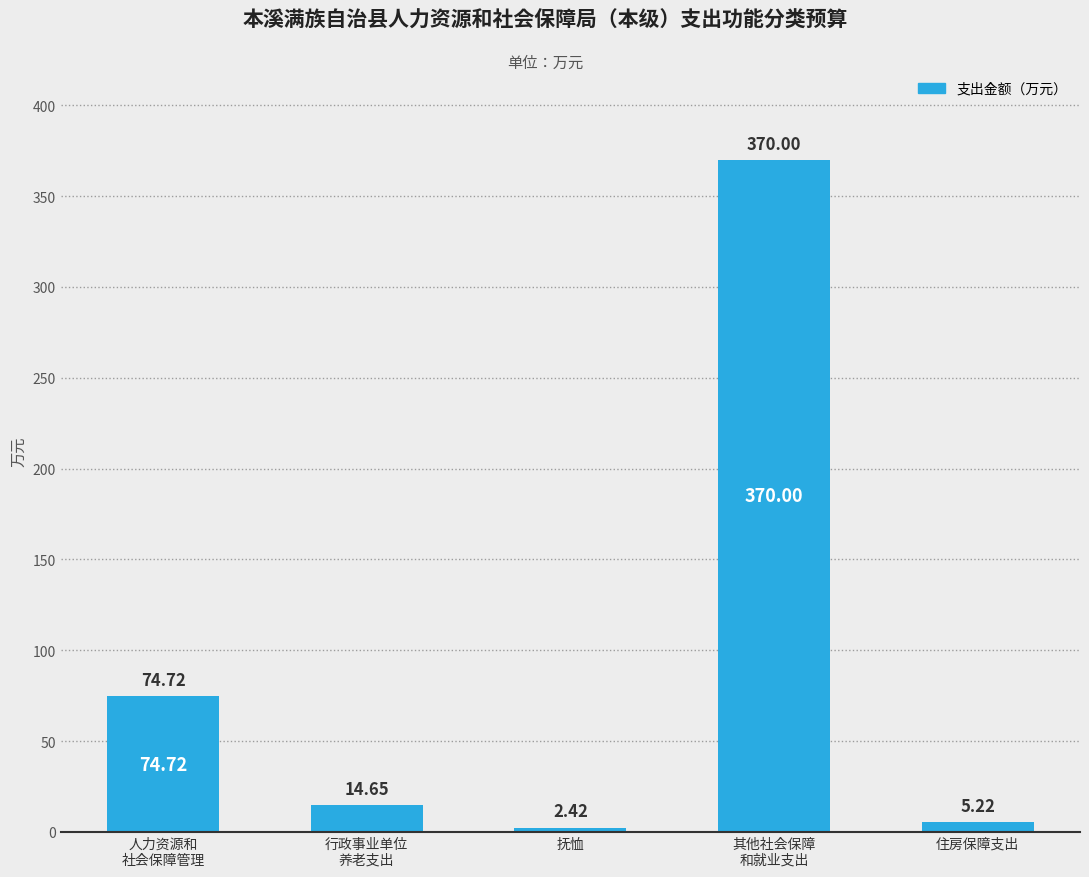

At which category does the chart reach its minimum across all series?

抚恤